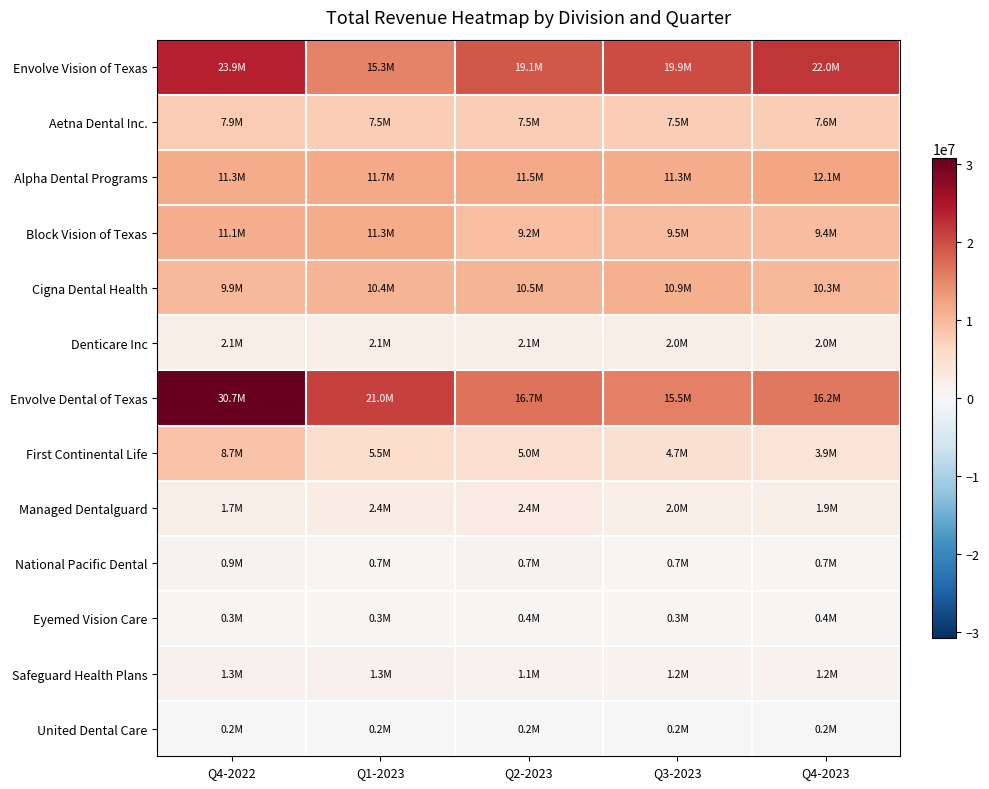

What is the total value across all series at Q2-2023?

86286803